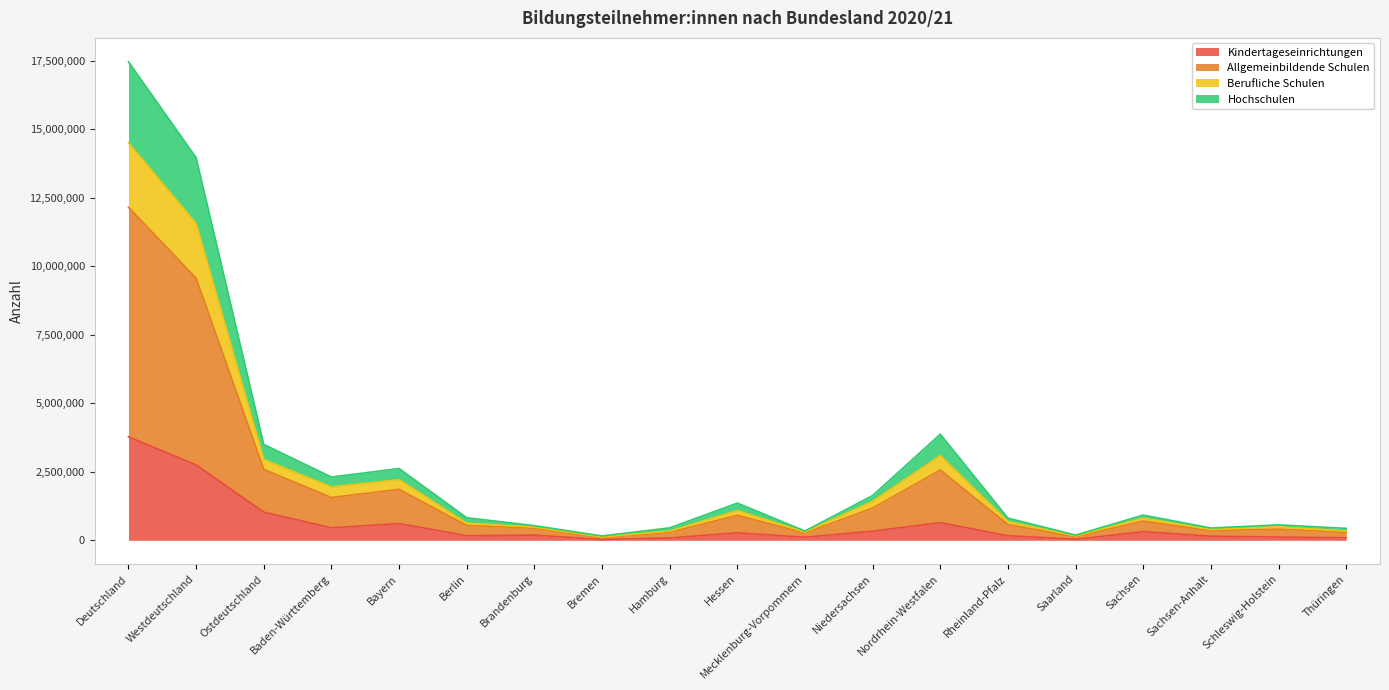

The value of Kindertageseinrichtungen at Ostdeutschland is 1785109. True or false?

False